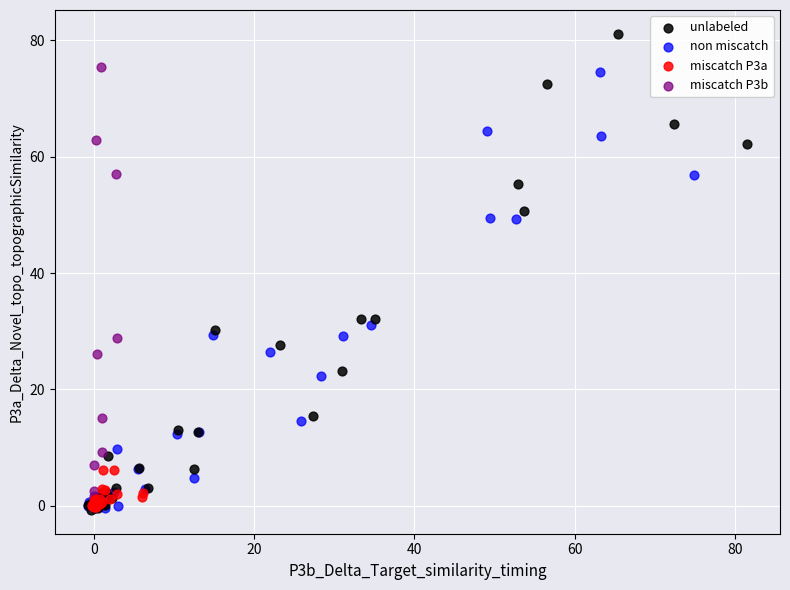

Which series has the largest Y range (max minus min)?

unlabeled